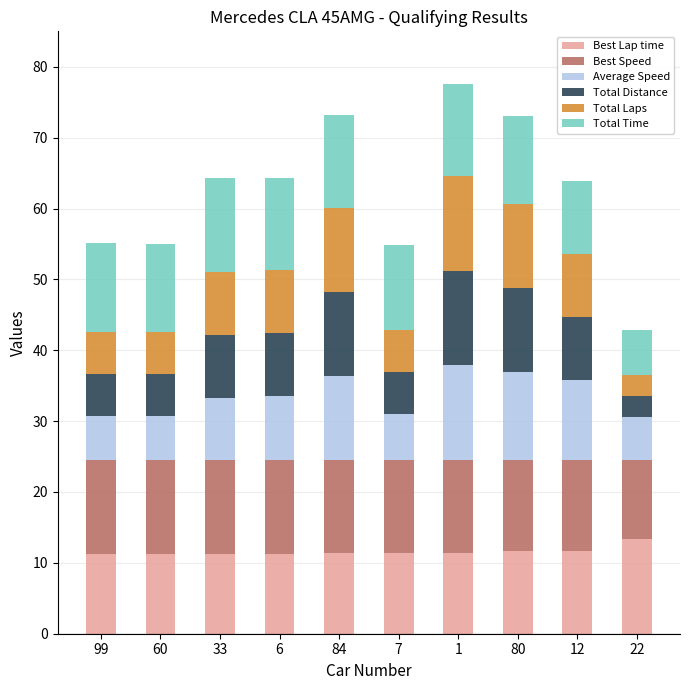

What is the total value across all series at 84?

73.1